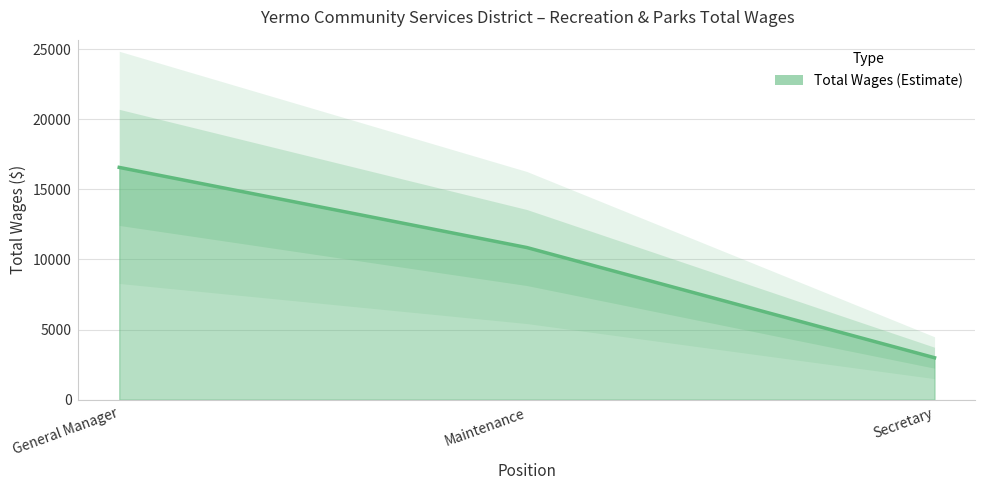

What is the change in value from General Manager to Maintenance?

-5716